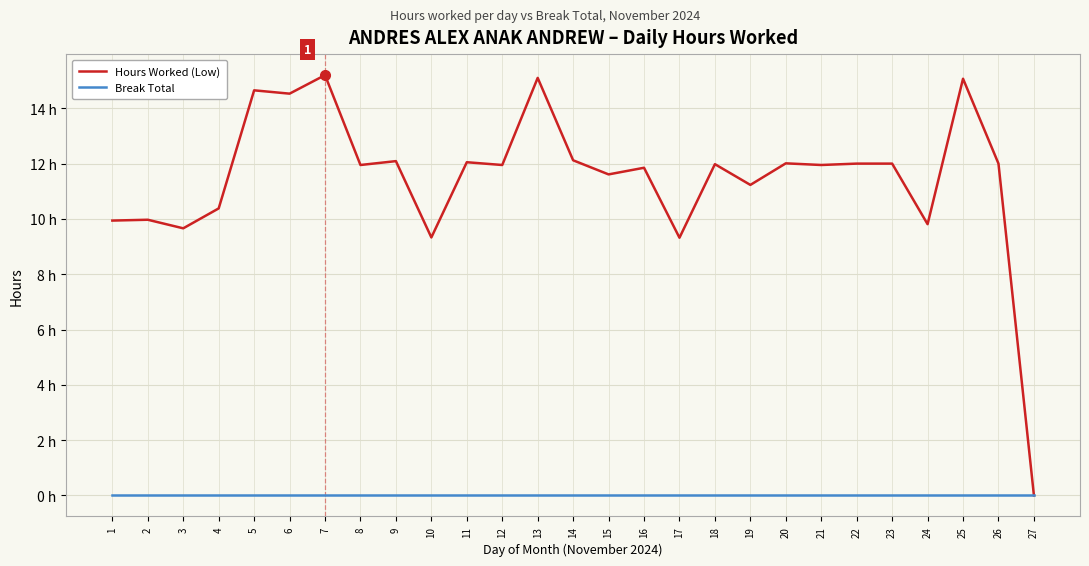

Is this an area chart (filled region under the line)?

No